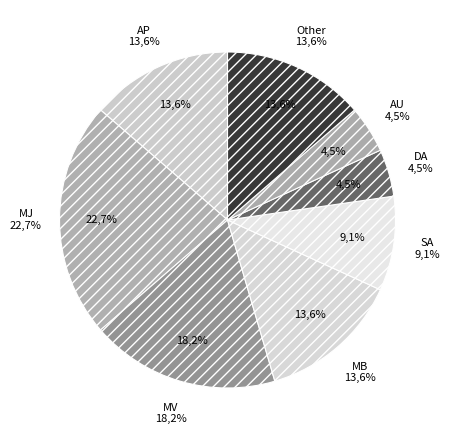

What percentage is the Other slice, to the nearest percent?

14%